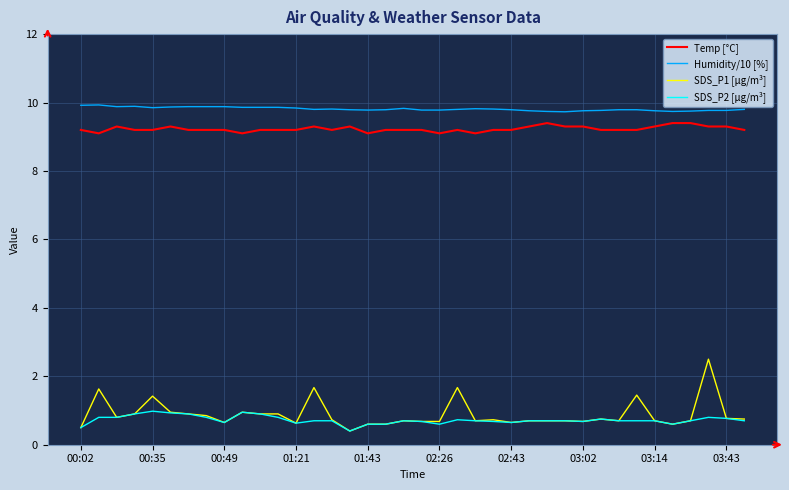

What is the maximum value shown in the chart?

9.9